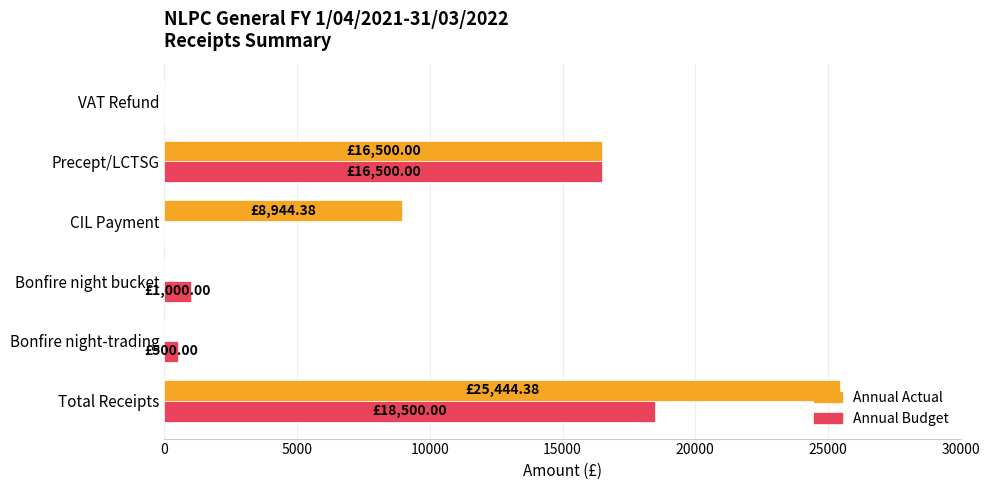

Is the value of Annual Budget at Bonfire night bucket greater than the value of Annual Actual at Bonfire night bucket?

Yes